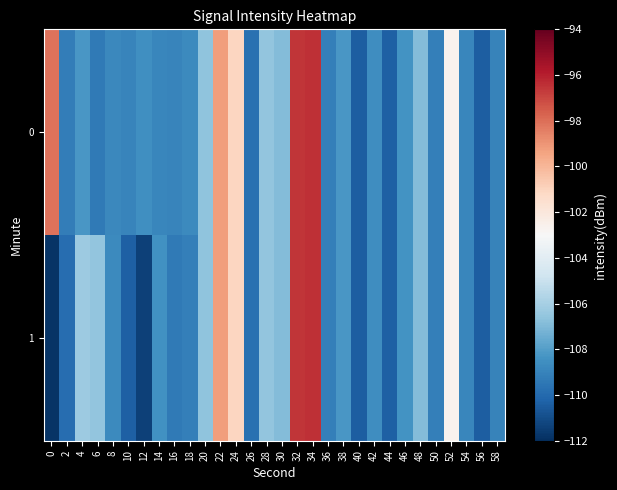

At which category is the sum across all series the highest?

34